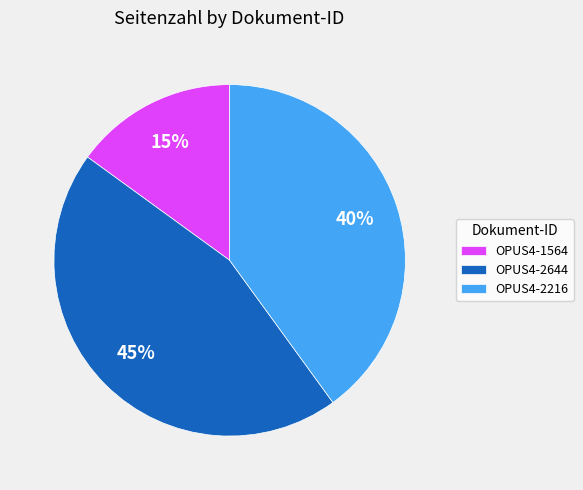

Is OPUS4-2644 the majority of the pie?

No